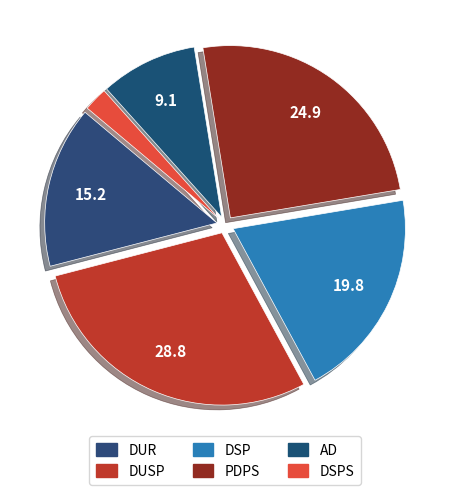

Count the number of slices in the pie.

6